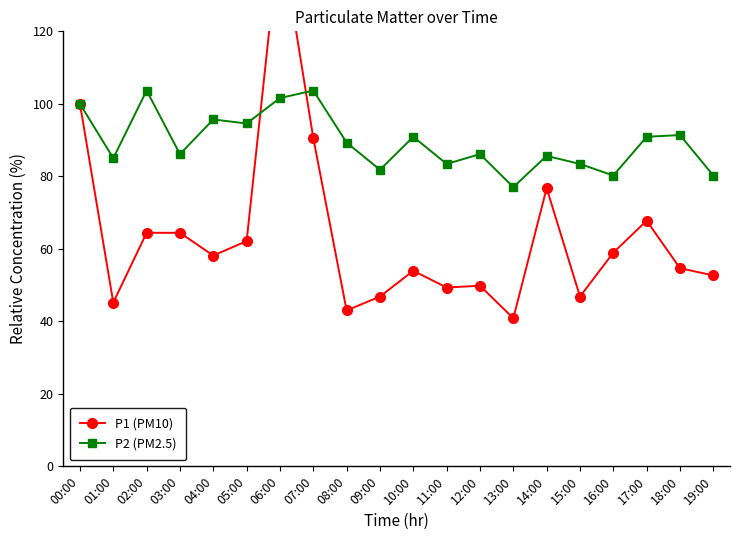

Reading left to right, what are all the values shown in this chart?

P1 (PM10): 100.0	45.2	64.4	64.4	58.1	62.1	147.8	90.5	43.0	46.8	54.0	49.3	49.8	40.9	76.7	46.8	58.9	67.8	54.7	52.7
P2 (PM2.5): 100.0	85.0	103.7	86.1	95.7	94.6	101.6	103.7	89.3	81.8	90.9	83.4	86.1	77.0	85.6	83.4	80.2	90.9	91.4	80.2